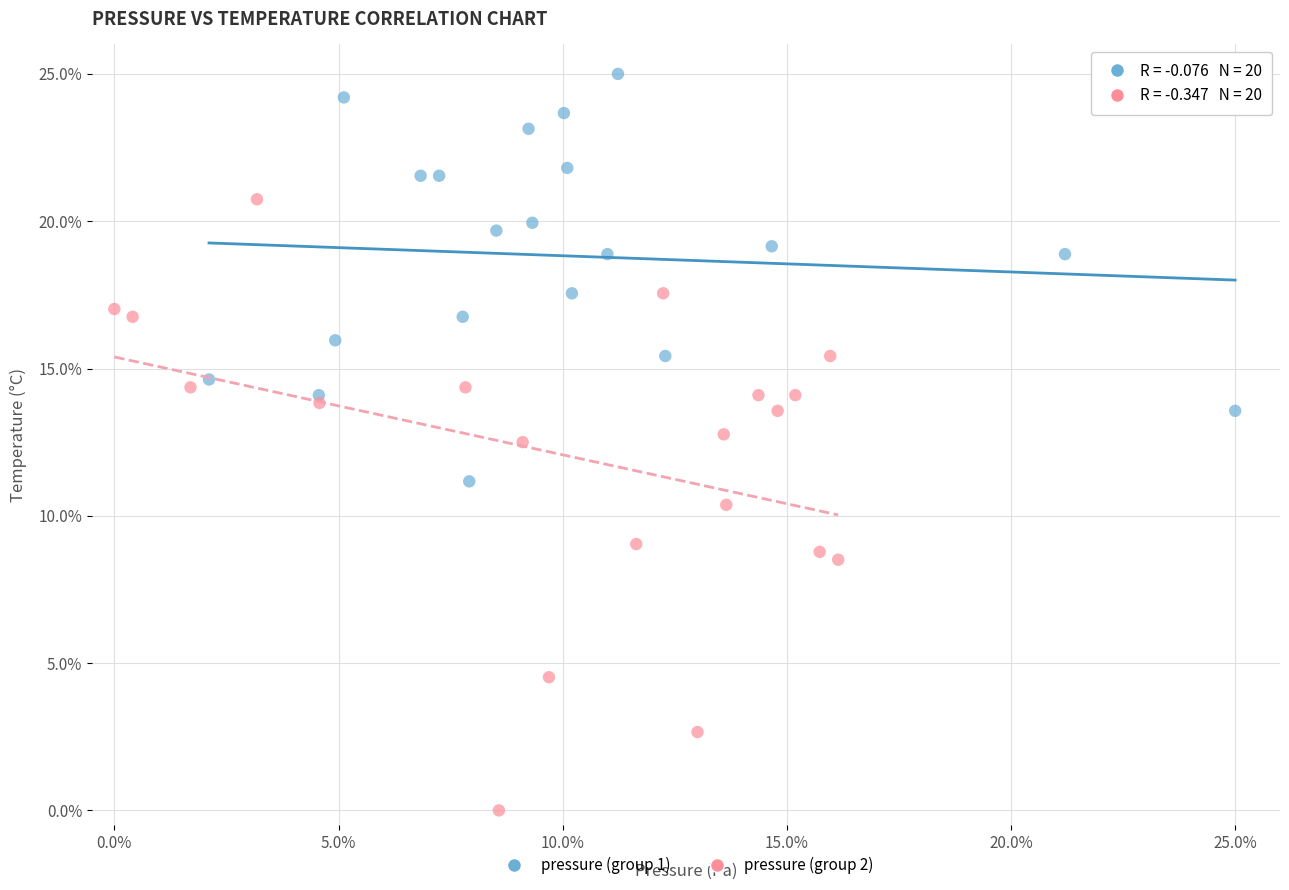

Which series contains the lowest Y value?

pressure (group 2)